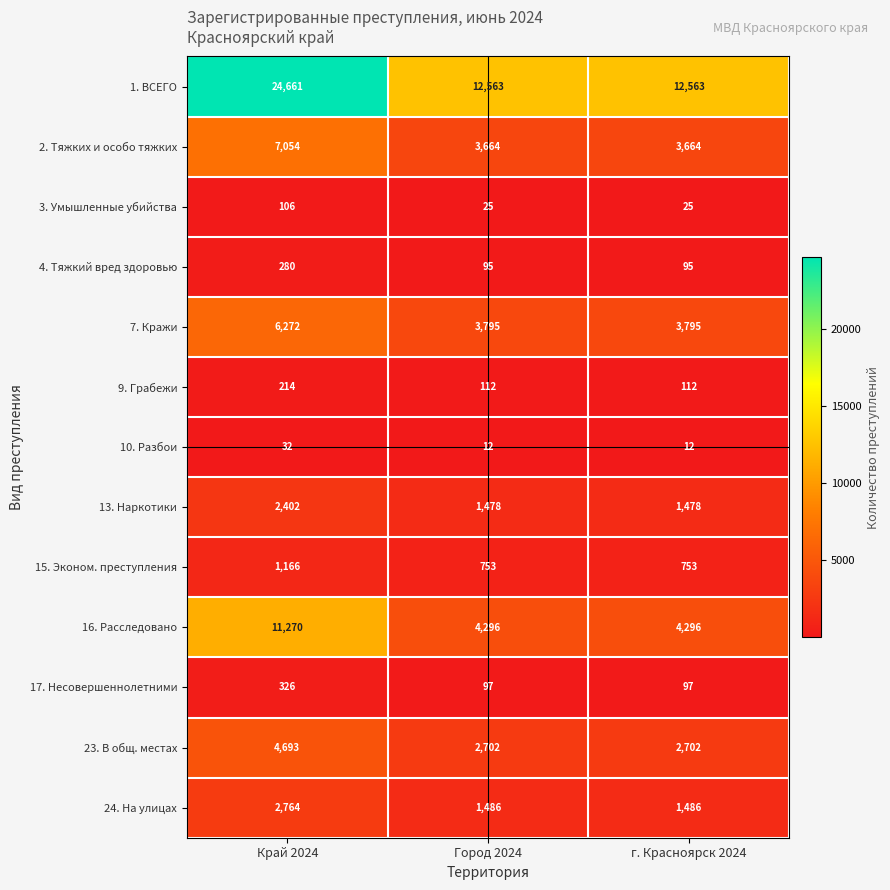

Rank the series at Край 2024 from highest to lowest value.

1. ВСЕГО, 16. Расследовано, 2. Тяжких и особо тяжких, 7. Кражи, 23. В общ. местах, 24. На улицах, 13. Наркотики, 15. Эконом. преступления, 17. Несовершеннолетними, 4. Тяжкий вред здоровью, 9. Грабежи, 3. Умышленные убийства, 10. Разбои